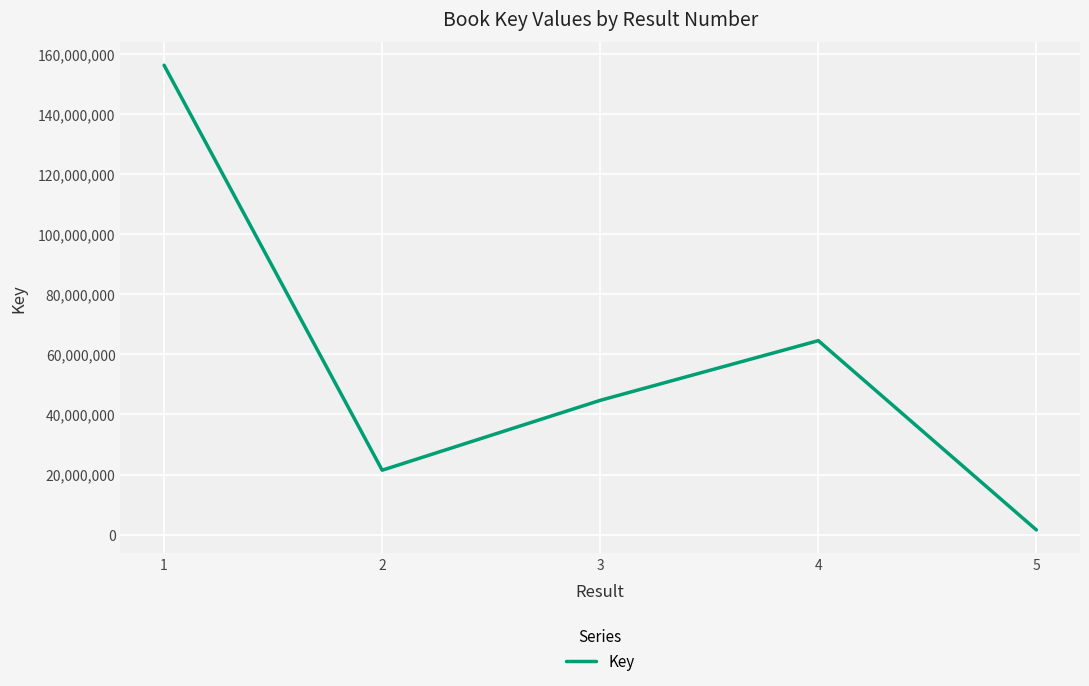

True or false: the data shows 43330758 at 4.

False